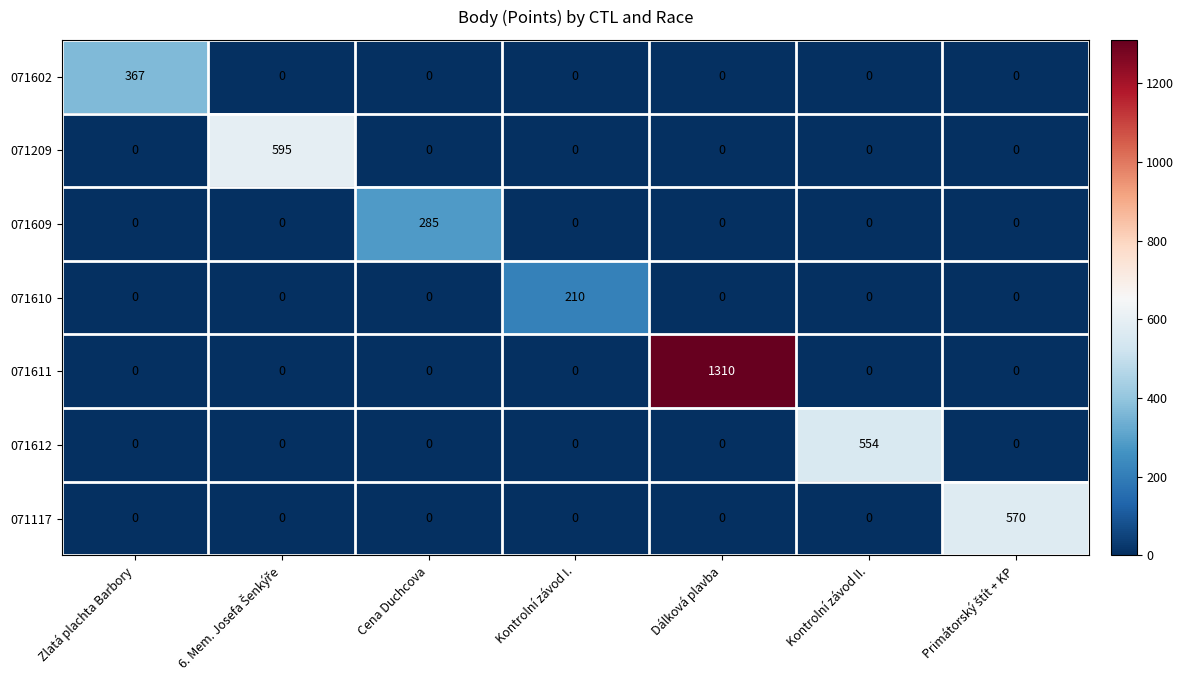

What is the maximum value shown in the chart?

1310